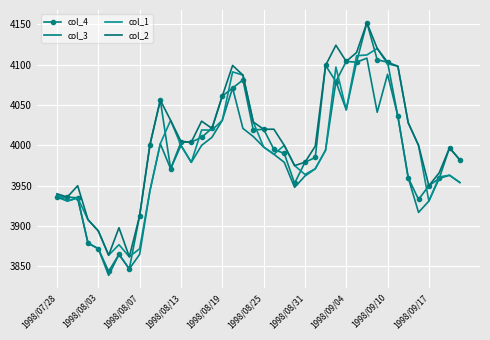

True or false: col_2 and col_3 intersect in this chart.

False